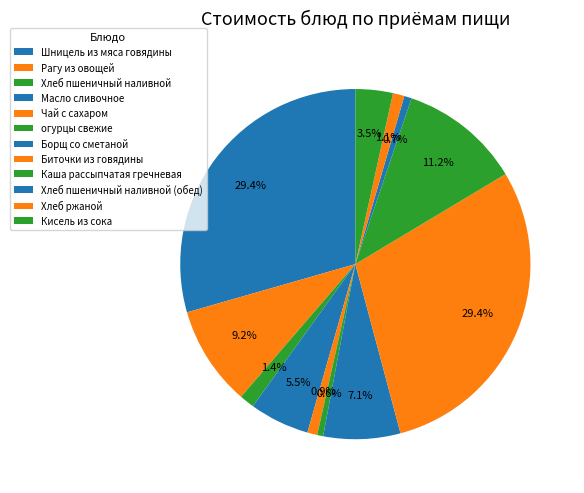

Do Шницель из мяса говядины and Масло сливочное together represent more than half of the pie?

No